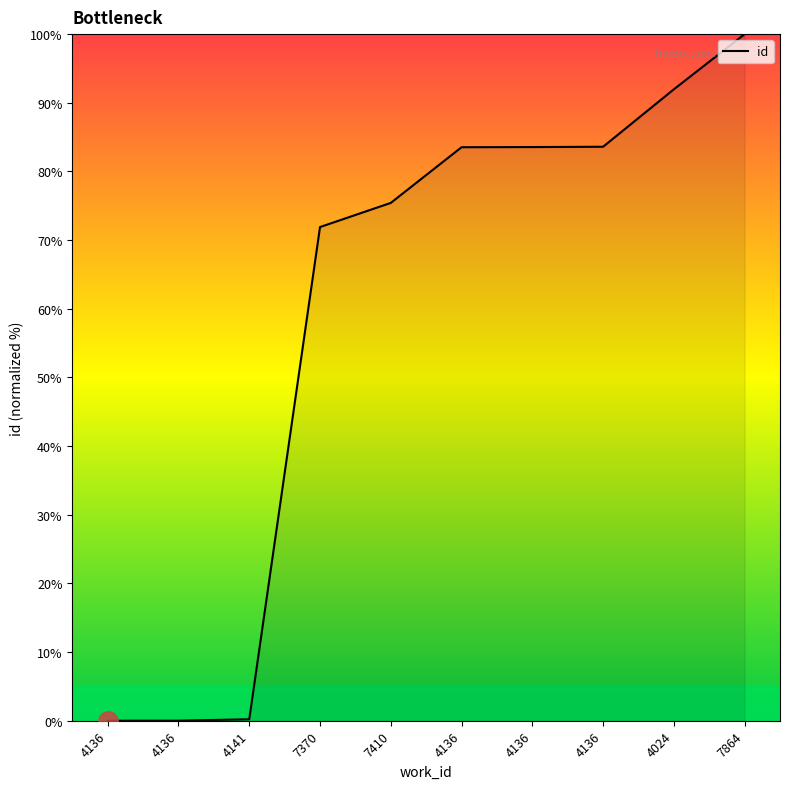

Count the number of values greater than 83.

5